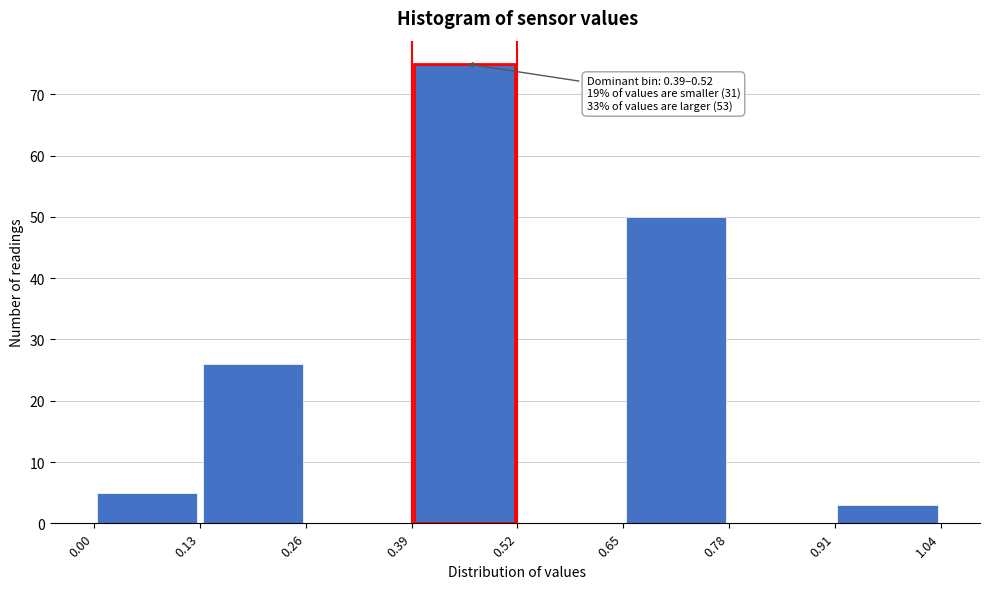

Which range on the x-axis has the tallest bar?

0.39 to 0.52